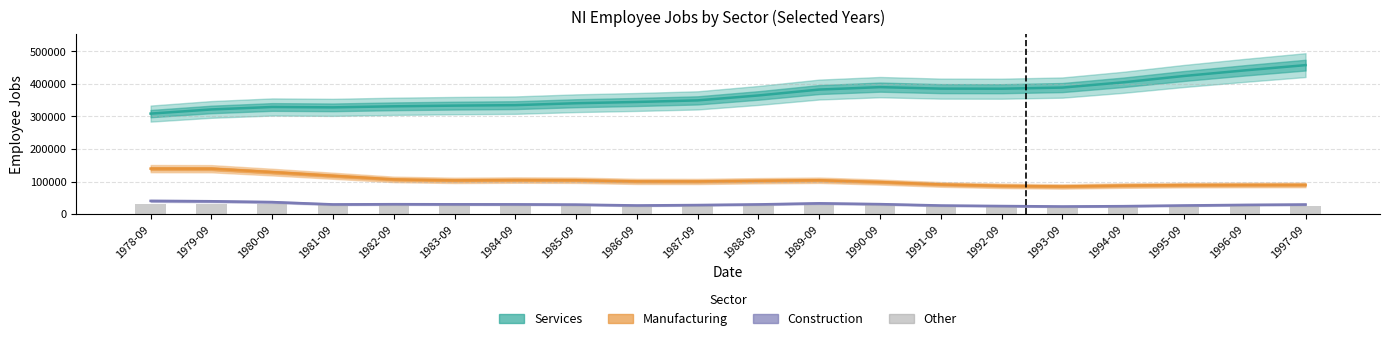

At which label does Other first exceed 27800?

1978-09